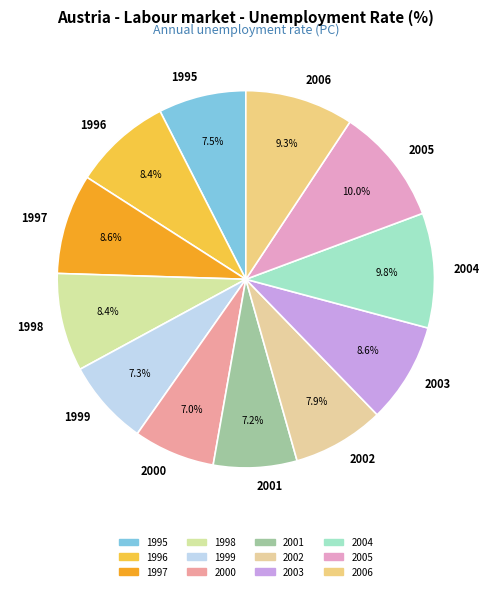

Does 2001 account for over 50% of the chart?

No